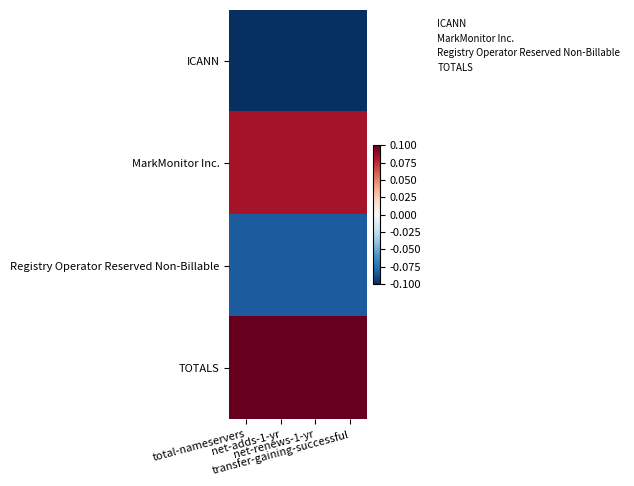

Reading left to right, transcribe all the data shown in this chart.

ICANN: total-nameservers=-0.1	net-adds-1-yr=-0.1	net-renews-1-yr=-0.1	transfer-gaining-successful=-0.1
MarkMonitor Inc.: total-nameservers=0.1	net-adds-1-yr=0.1	net-renews-1-yr=0.1	transfer-gaining-successful=0.1
Registry Operator Reserved Non-Billable: total-nameservers=-0.1	net-adds-1-yr=-0.1	net-renews-1-yr=-0.1	transfer-gaining-successful=-0.1
TOTALS: total-nameservers=0.1	net-adds-1-yr=0.1	net-renews-1-yr=0.1	transfer-gaining-successful=0.1